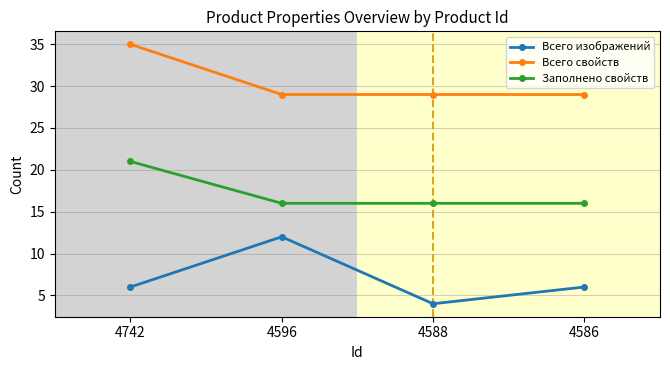

What is the maximum value shown in the chart?

35